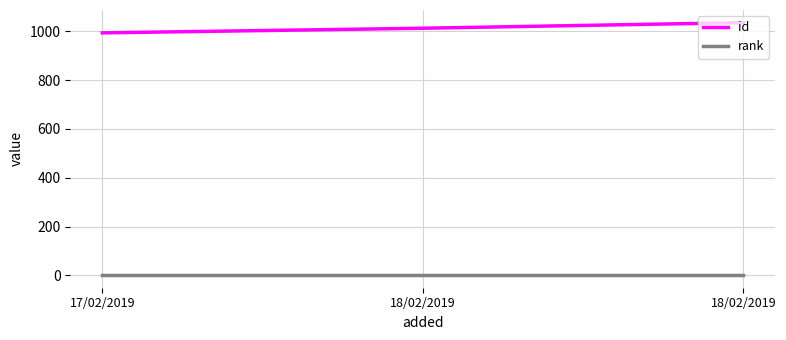

Count the number of categories in the chart.

3